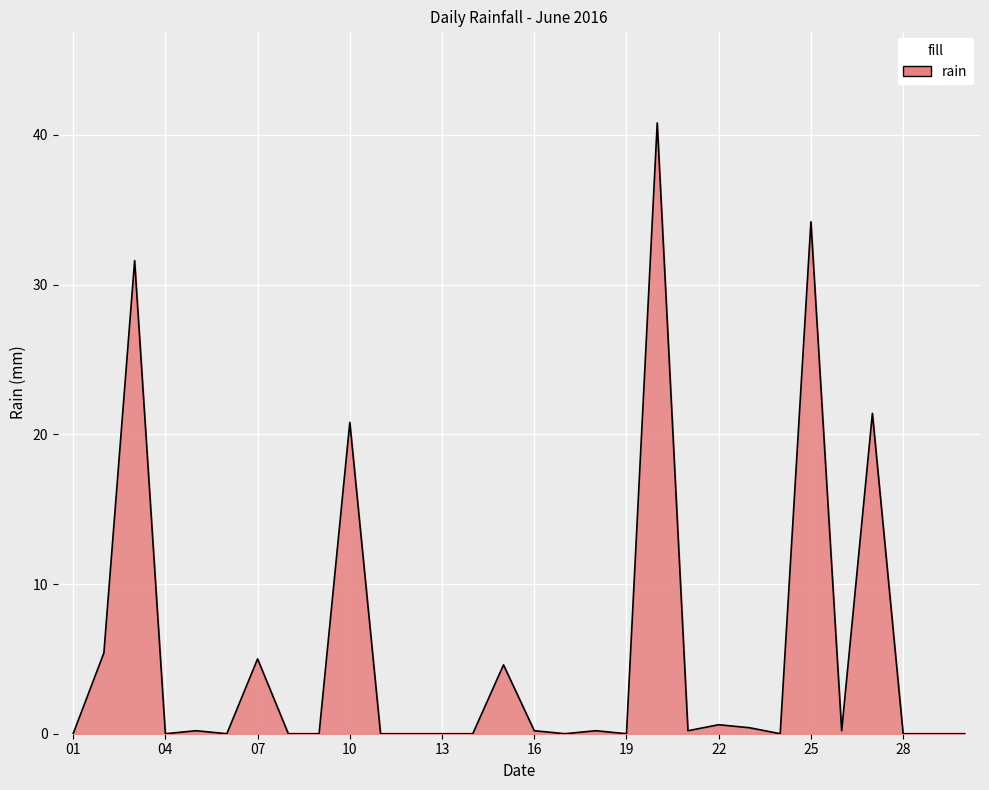

Does the chart have visible grid lines?

Yes